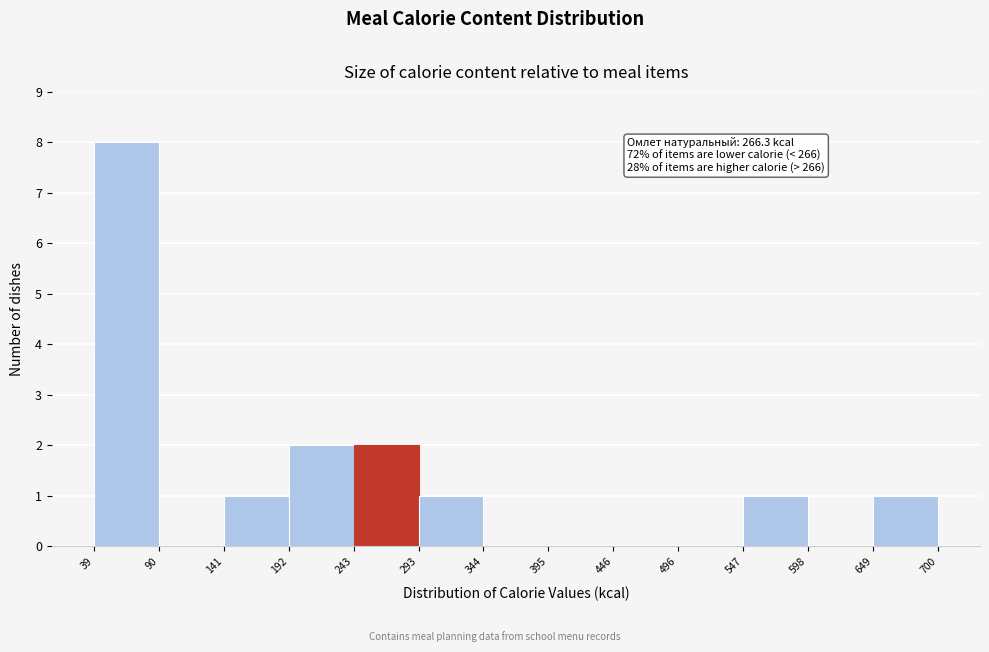

Which range on the x-axis has the tallest bar?

39 to 90